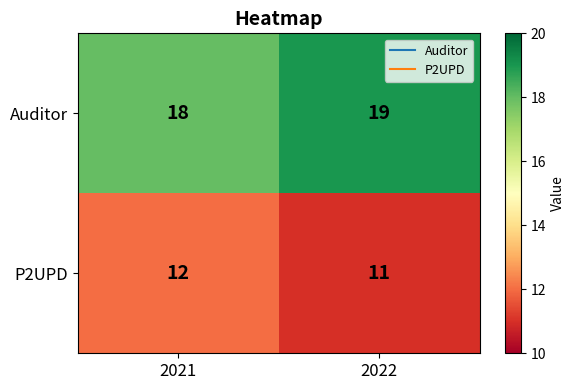

Reading left to right, extract all data points from this chart.

Auditor: 18	19
P2UPD: 12	11